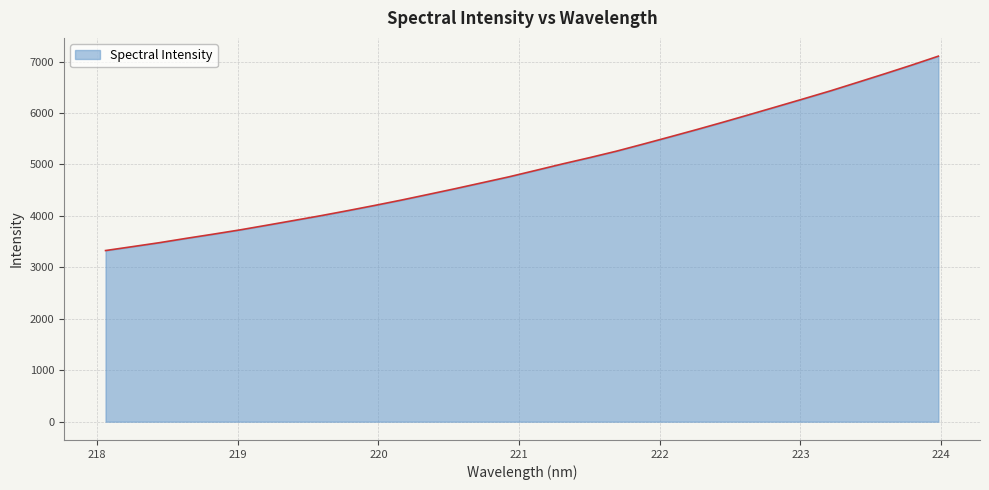

What is the difference between the maximum and minimum values?

3777.8